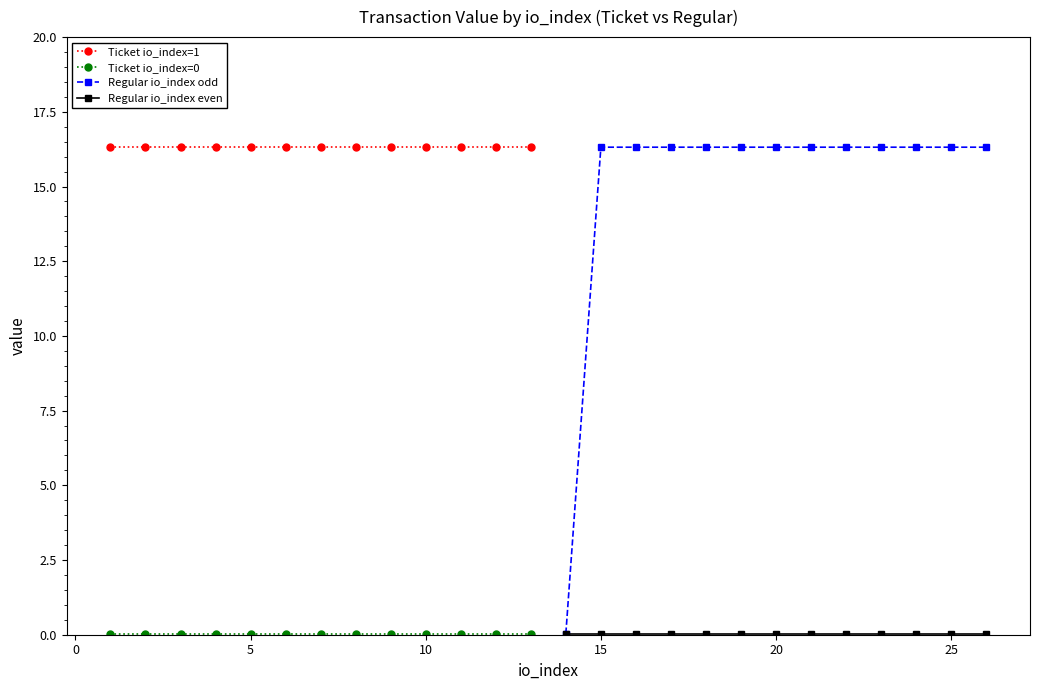

What is the sum of all Regular io_index odd values?

195.8